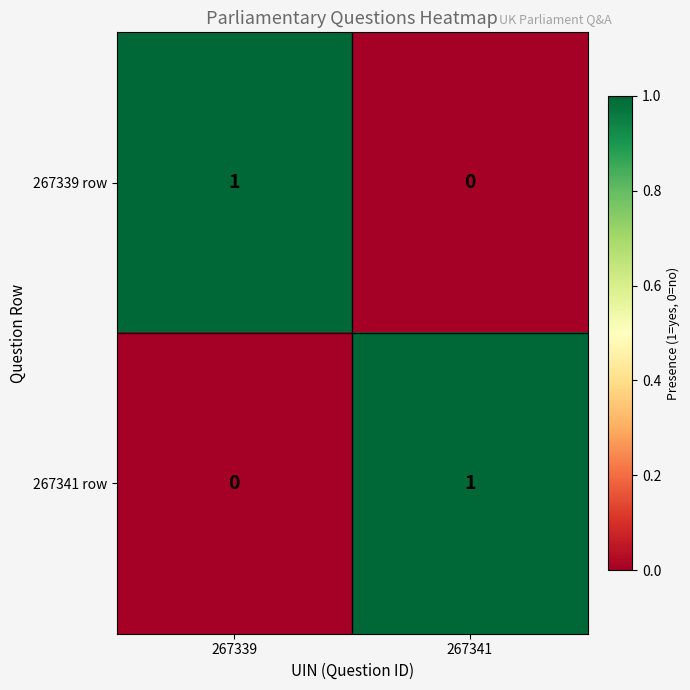

At how many categories does at least one series exceed 0?

2